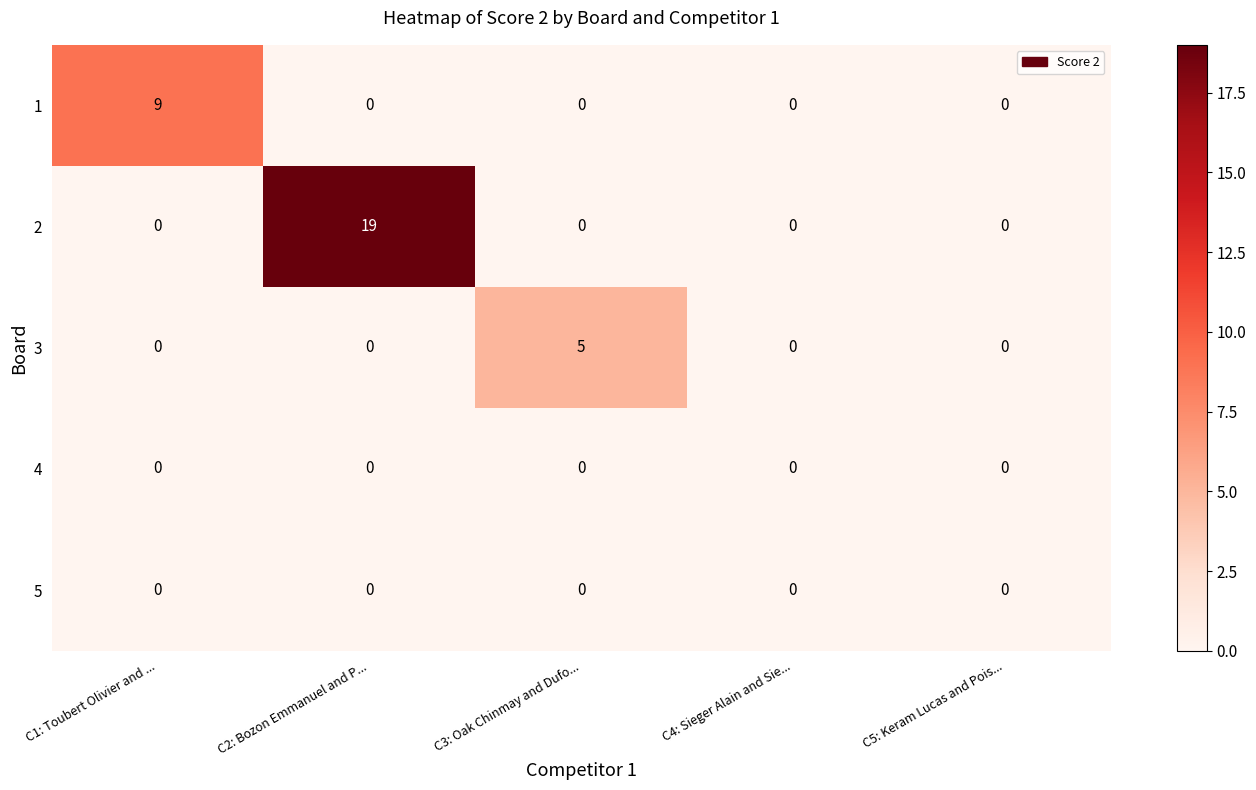

What is the difference between the maximum and minimum values in the 3 series?

5